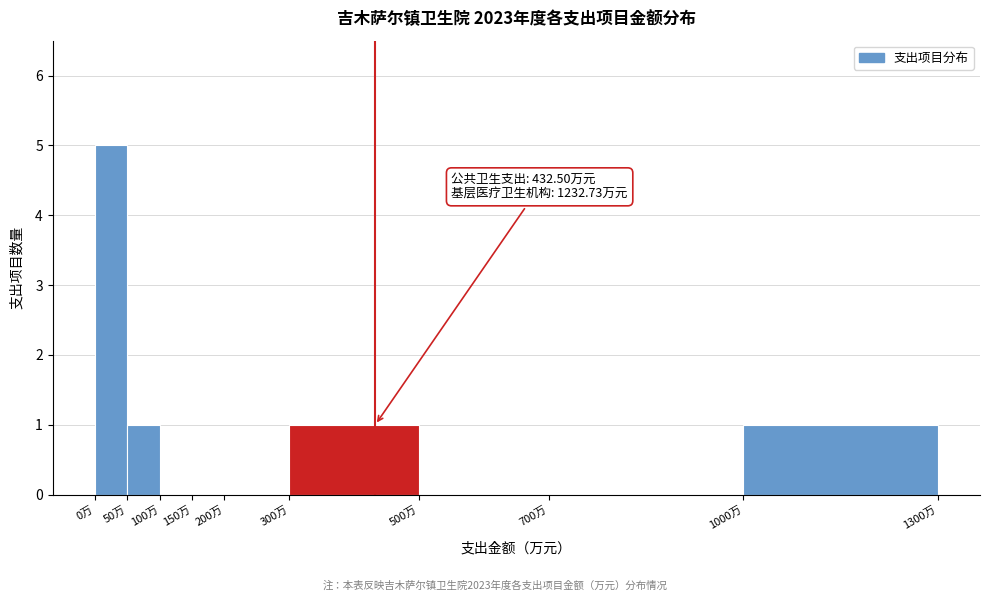

Which range on the x-axis has the tallest bar?

0 to 50